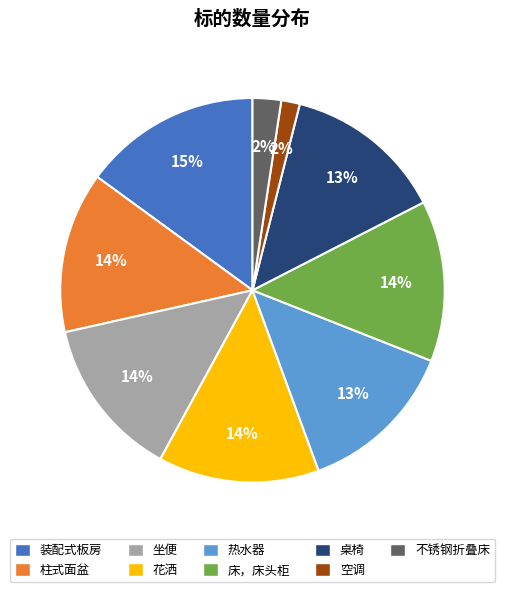

Which category has the biggest portion of the pie?

装配式板房